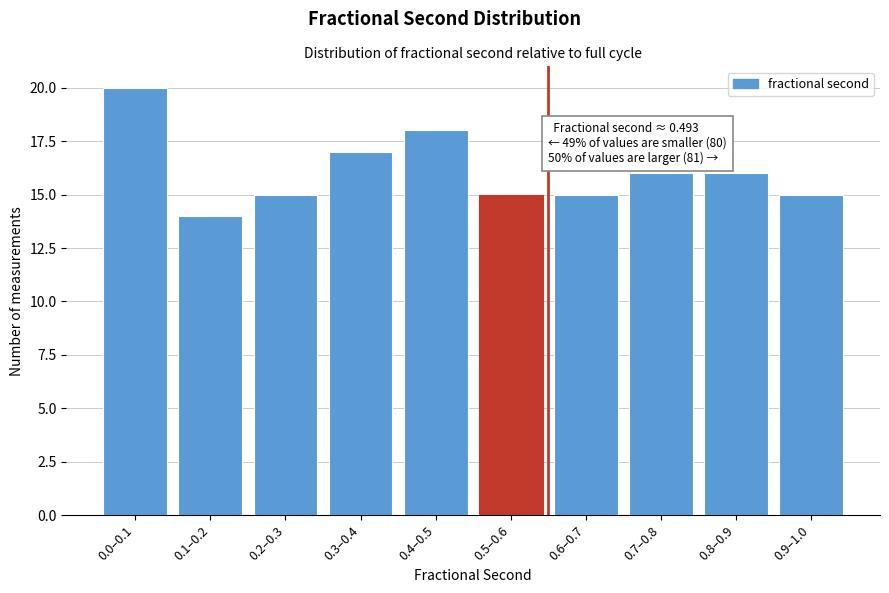

Reading left to right, transcribe all the data shown in this chart.

0.0–0.1=20	0.1–0.2=14	0.2–0.3=15	0.3–0.4=17	0.4–0.5=18	0.5–0.6=15	0.6–0.7=15	0.7–0.8=16	0.8–0.9=16	0.9–1.0=15